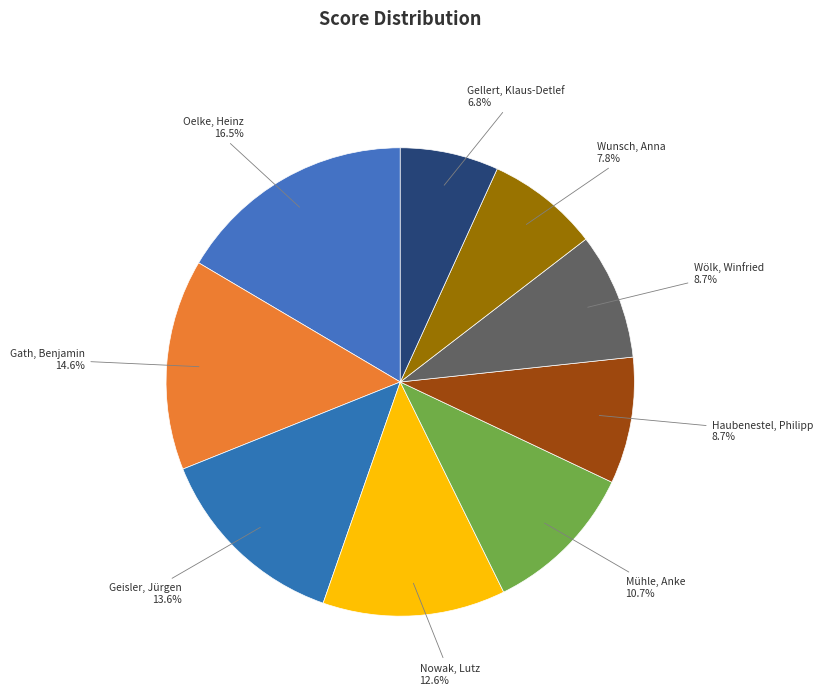

What is the largest slice in the pie chart?

Oelke, Heinz